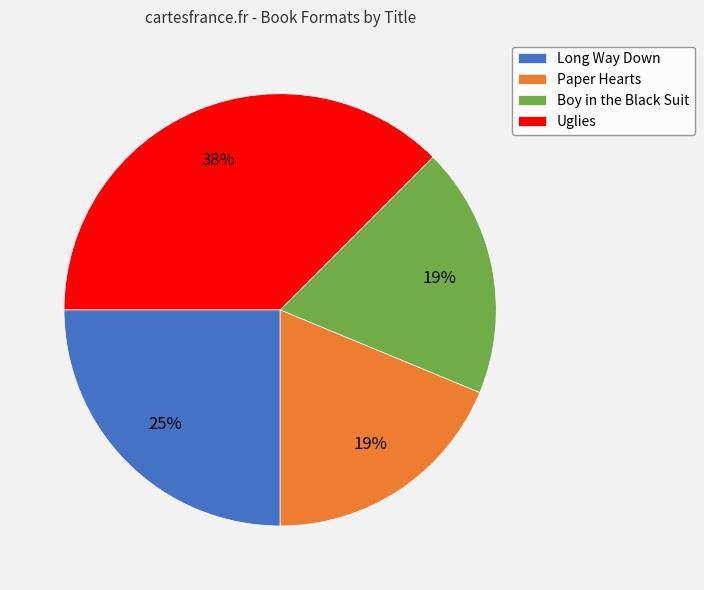

To the nearest percent, what is the average slice percentage?

25%